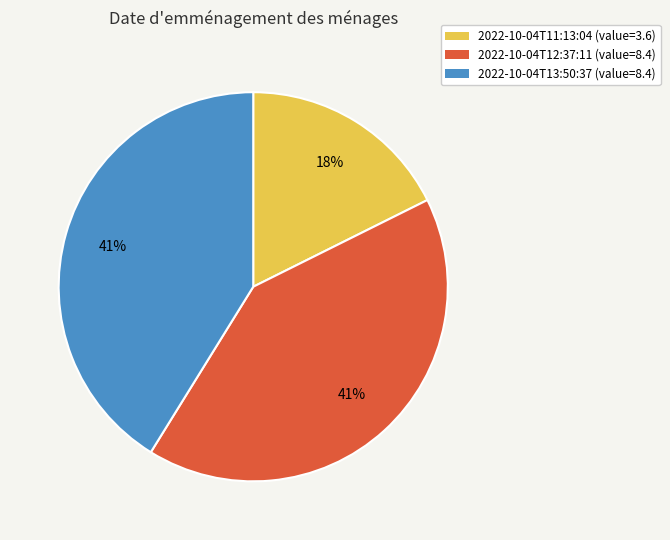

Approximately how many times larger is the value at 2022-10-04T12:37:11 (value=8.4) compared to 2022-10-04T13:50:37 (value=8.4)?

1.0